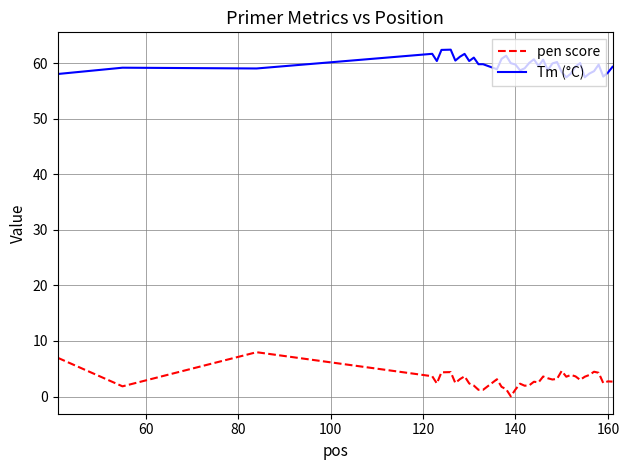

List the series in order of their overall mean, lowest first.

pen score, Tm (°C)